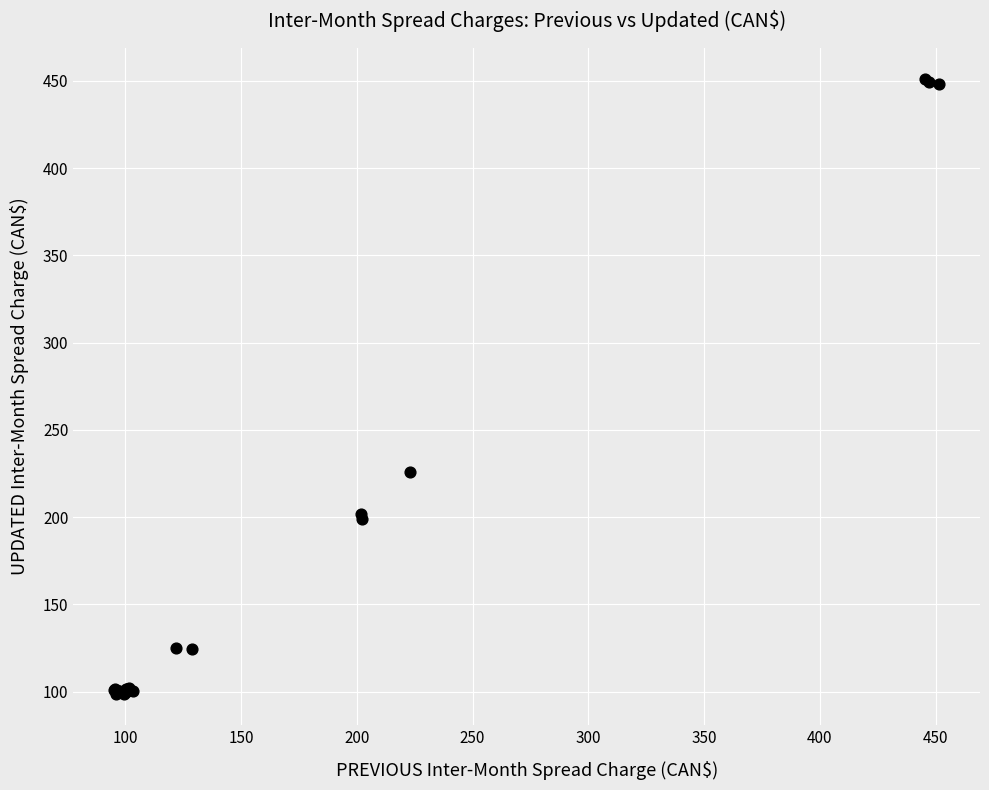

What Y value in the scatter plot is closest to 274?

225.8